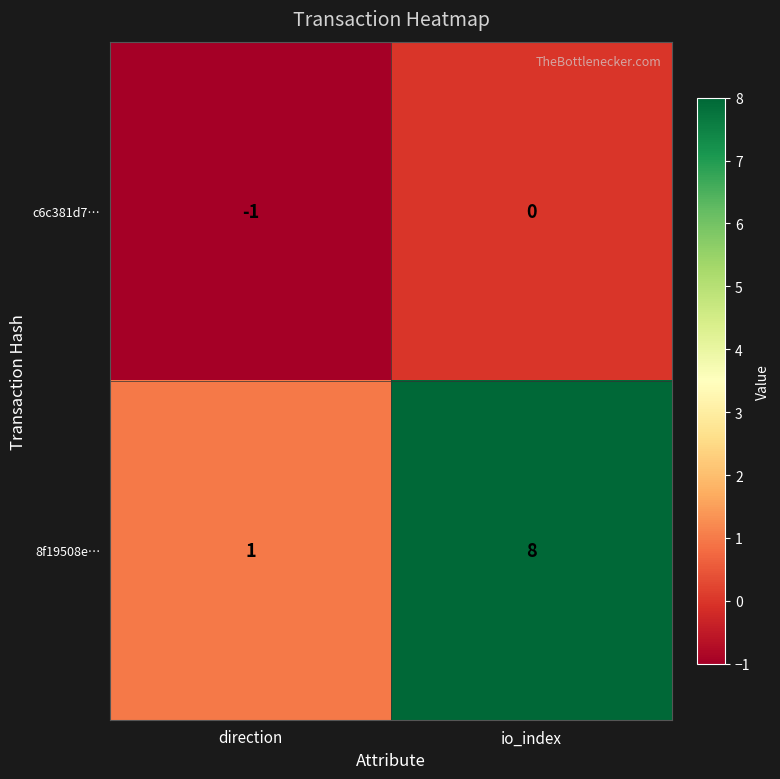

At which label is c6c381d7… closest to 0?

io_index